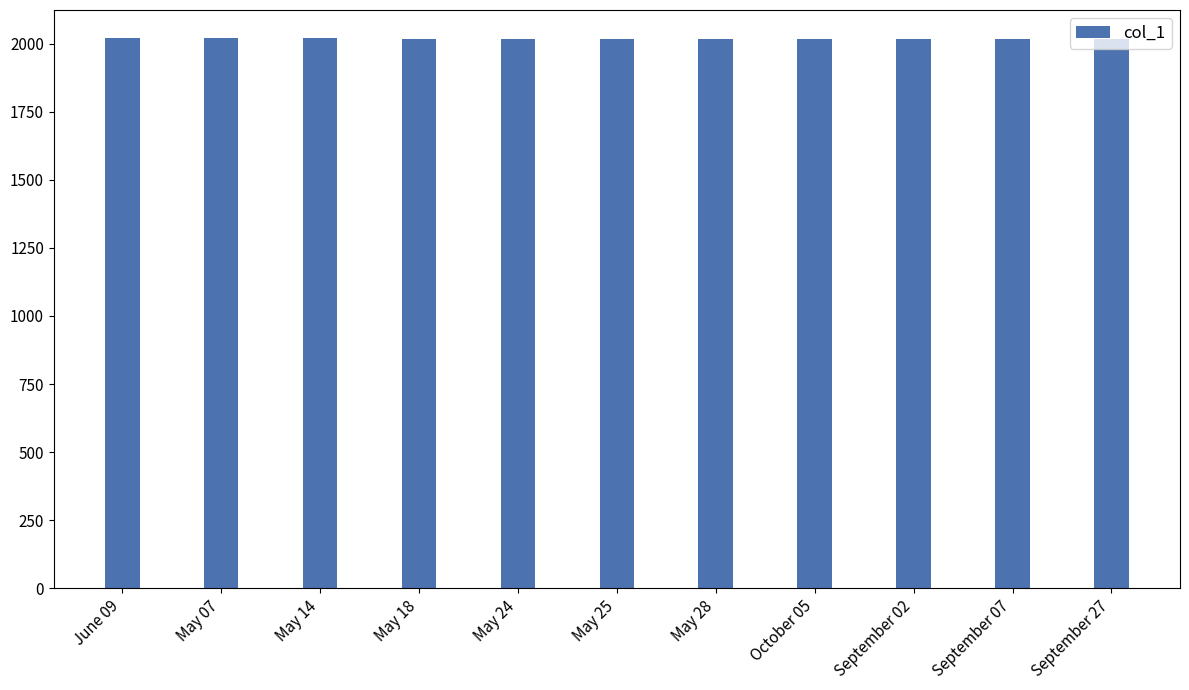

What position from the left is September 27?

11